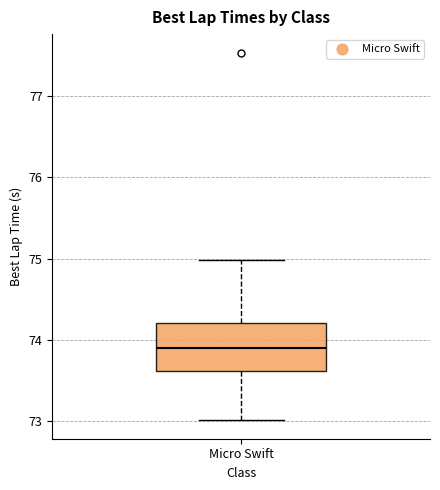

Where does the median line of the box for Micro Swift sit on the y-axis? The values are not printed on the chart, so give them approximately, as read against the axis.

73.9